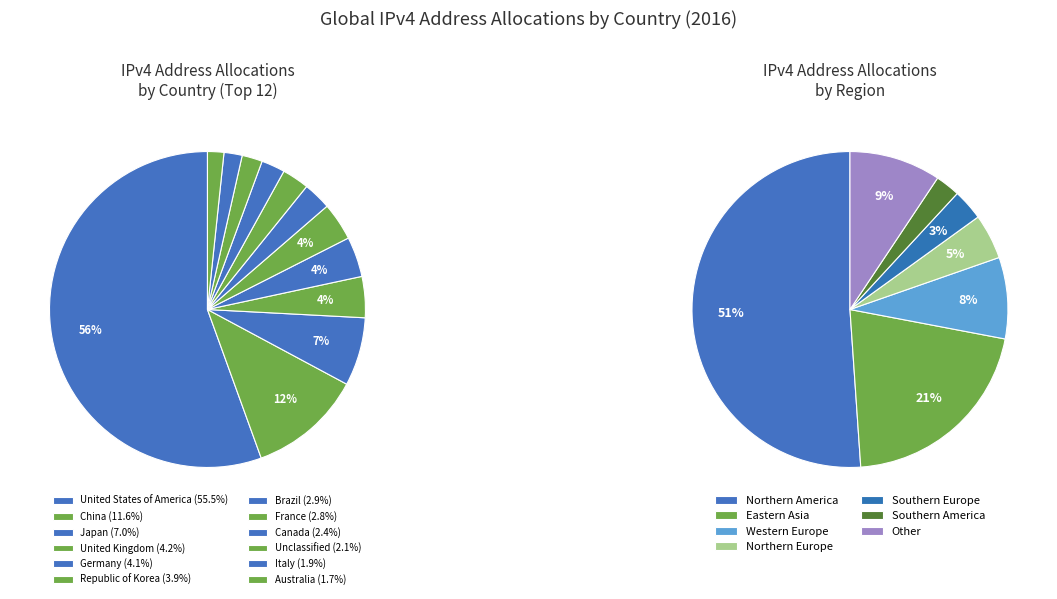

Rank the categories by value from highest to lowest.

United States of America, China, Japan, United Kingdom, Germany, Republic of Korea, Brazil, France, Canada, Unclassified, Italy, Australia